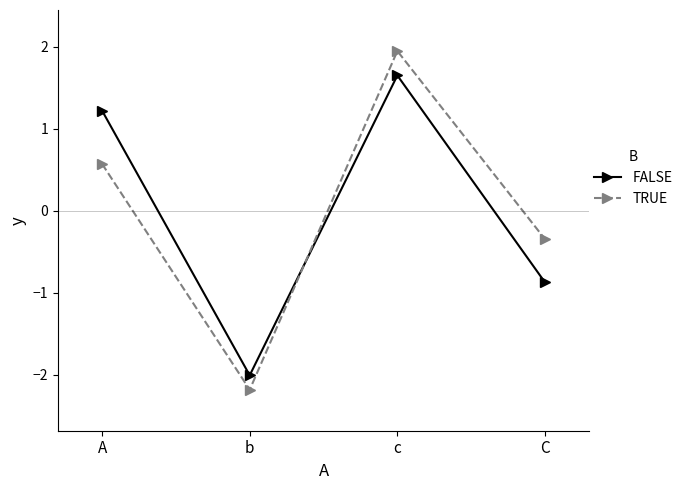

Reading left to right, what are all the values shown in this chart?

FALSE: A=1.2	b=-2.0	c=1.7	C=-0.9
TRUE: A=0.6	b=-2.2	c=2.0	C=-0.3